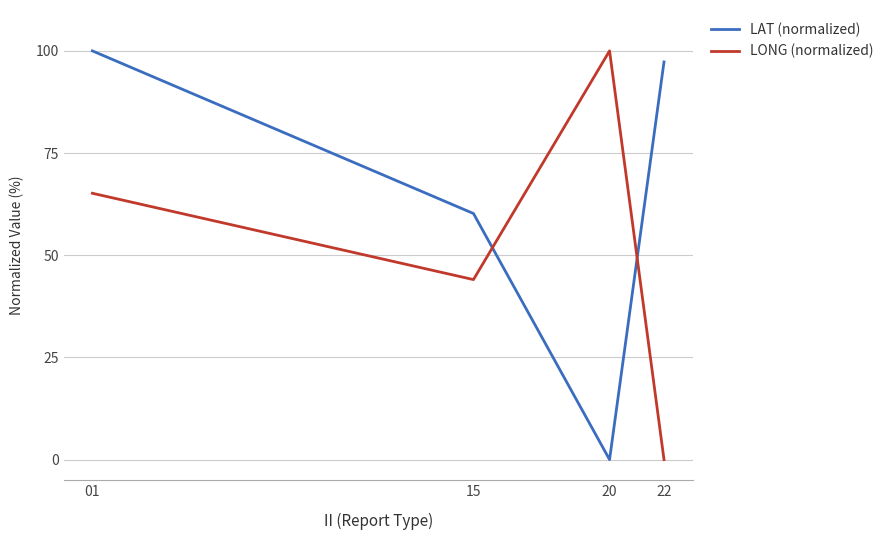

What is the average value of the LONG (normalized) series?

52.3